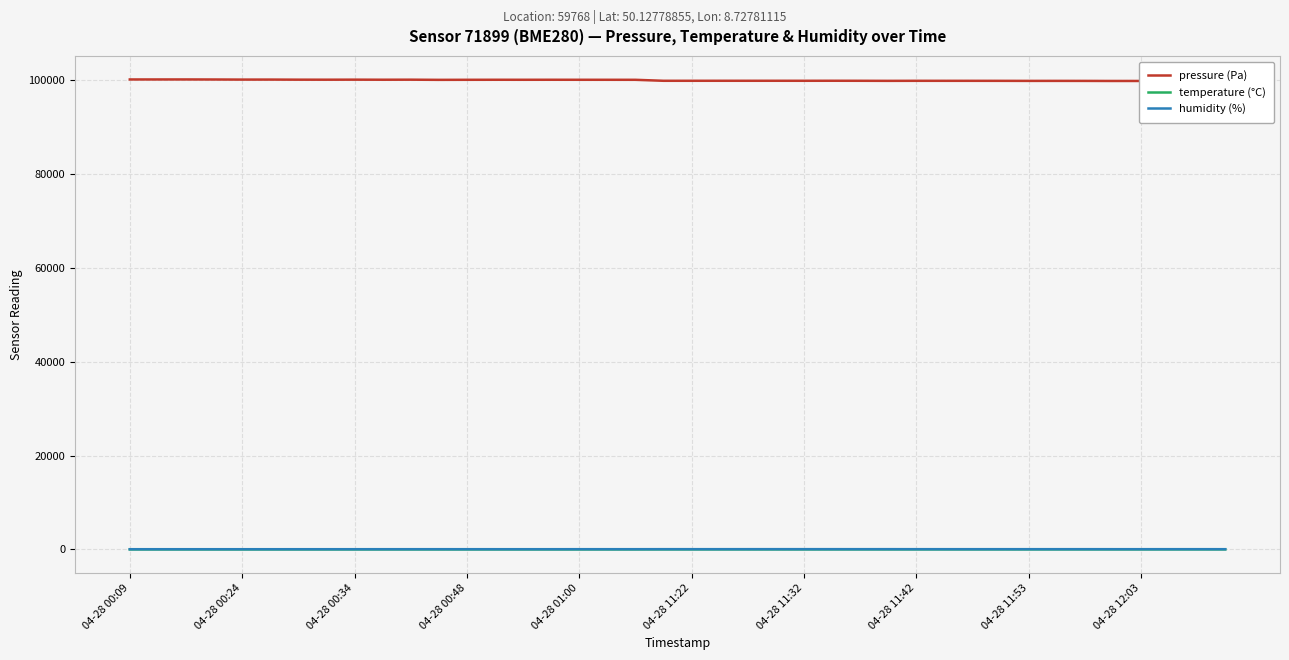

What is the spread (max minus min) of values at 04-28 11:53?

99847.4